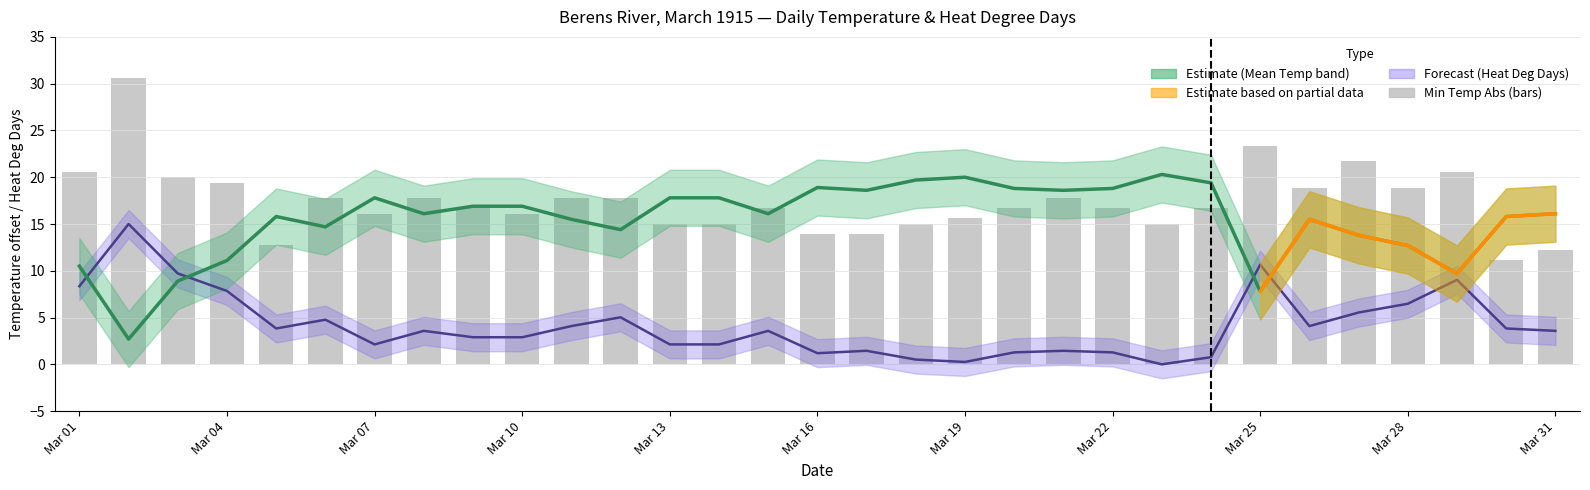

How many data points does each series have?

31